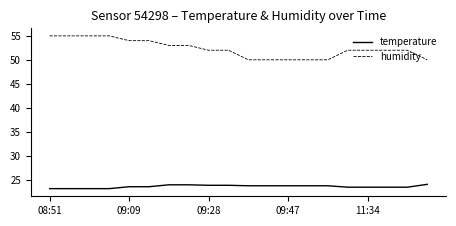

Which series has the widest spread of values?

humidity